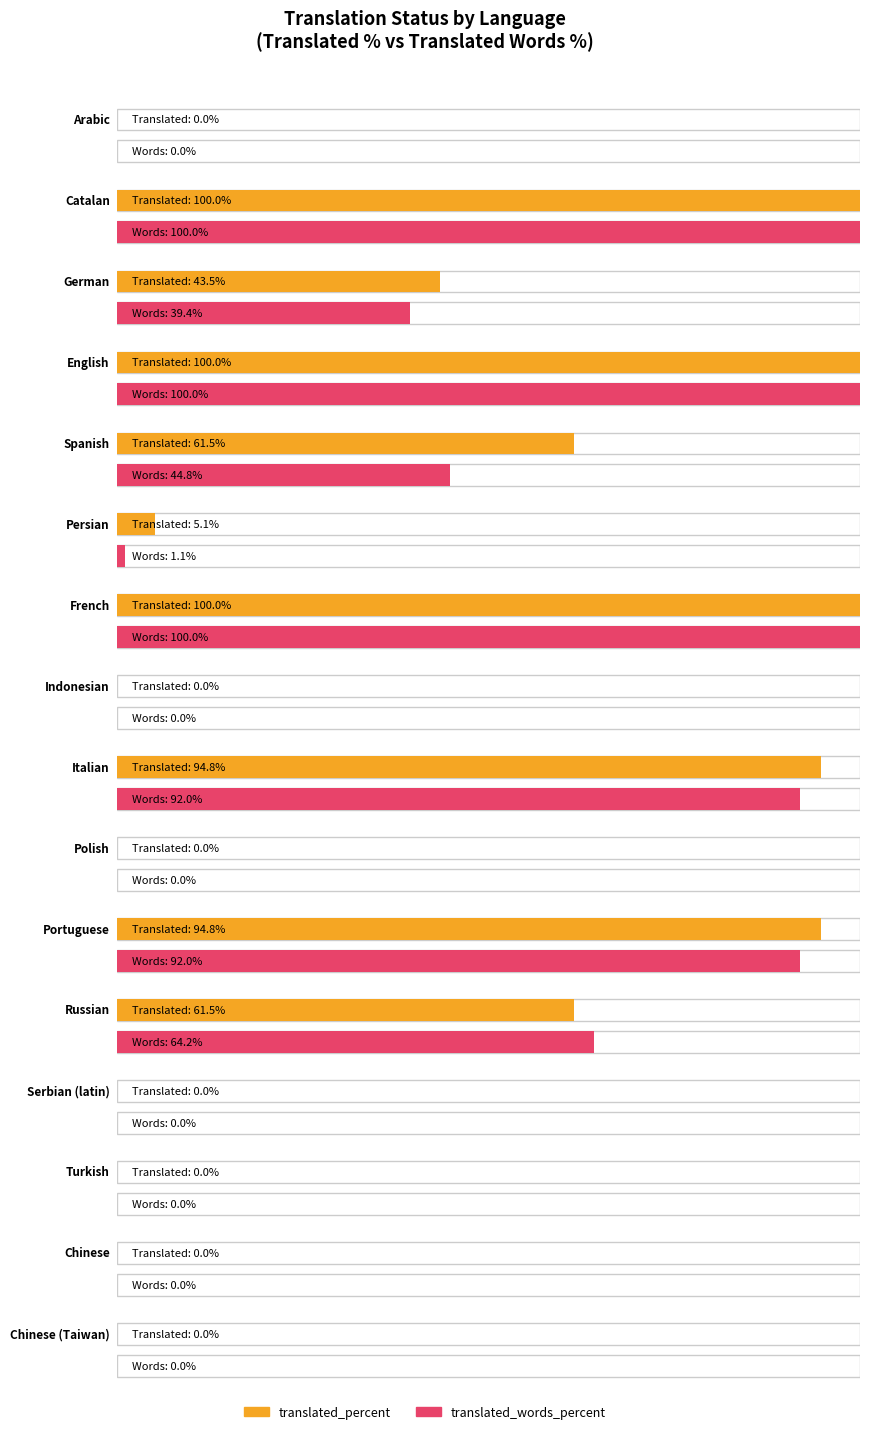

List the series in order of their overall mean, highest first.

translated_percent, translated_words_percent